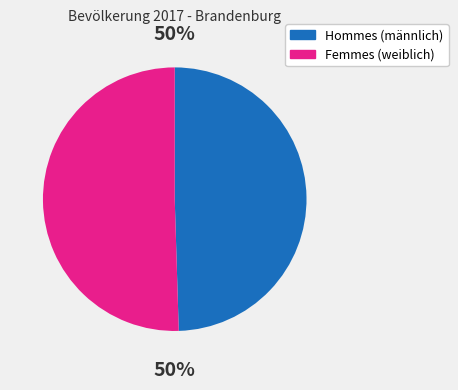

How many segments does this pie chart have?

2